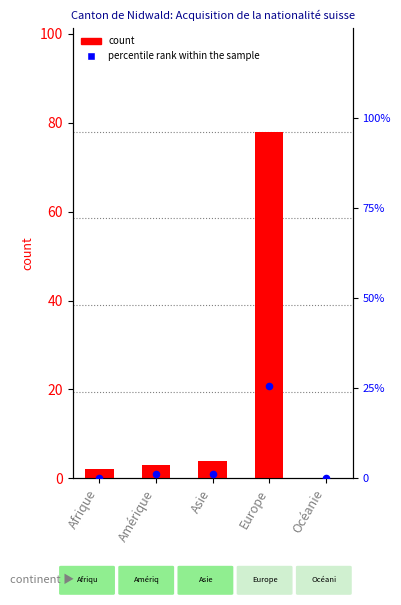

What is the total value across all series at Amérique?

4.3